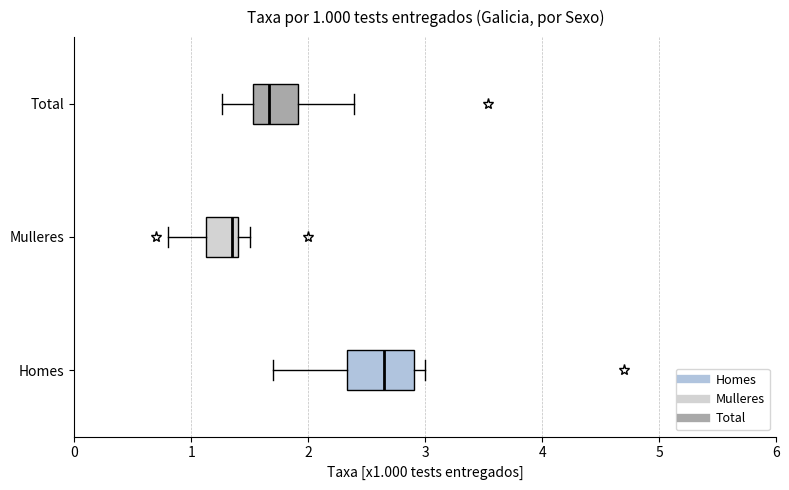

Which box has the furthest to the left median line?

Mulleres